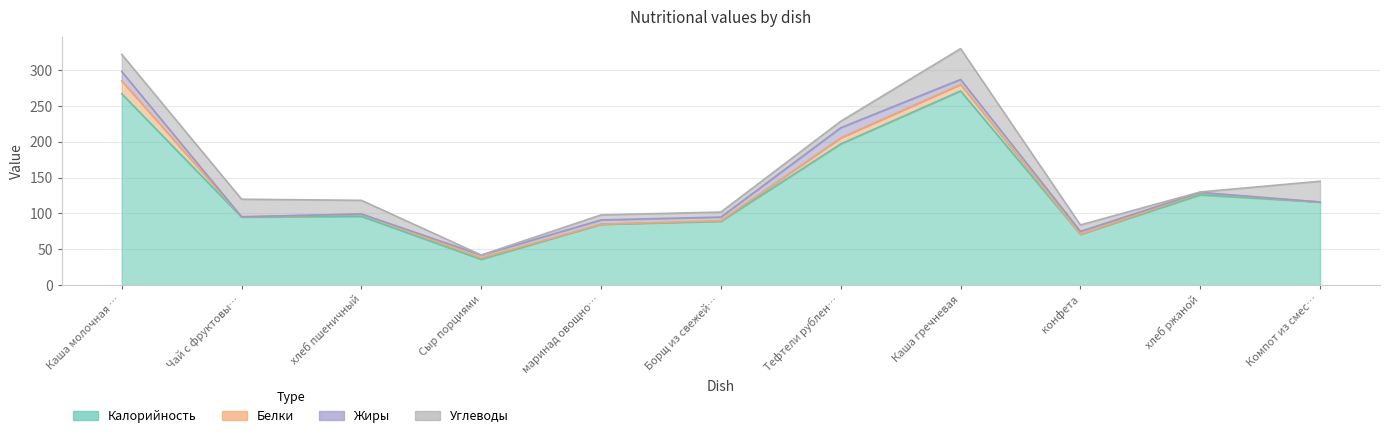

Reading right to left, what are all the values shown in this chart?

Калорийность: Компот из смеси сухофруктов=116.0	хлеб ржаной=126.0	конфета=71.0	Каша гречневая=271.0	Тефтели рубленные=197.0	Борщ из свежей капусты=89.0	маринад овощной=85.0	Сыр порциями=36.0	хлеб пшеничный=96.0	Чай с фруктовым соком=95.0	Каша молочная овсянная=267.0
Белки: Компот из смеси сухофруктов=0.0	хлеб ржаной=2.8	конфета=0.0	Каша гречневая=9.0	Тефтели рубленные=8.6	Борщ из свежей капусты=1.0	маринад овощной=0.0	Сыр порциями=2.0	хлеб пшеничный=3.0	Чай с фруктовым соком=0.3	Каша молочная овсянная=18.0
Жиры: Компот из смеси сухофруктов=0.0	хлеб ржаной=0.6	конфета=4.0	Каша гречневая=7.0	Тефтели рубленные=14.1	Борщ из свежей капусты=5.0	маринад овощной=6.0	Сыр порциями=4.0	хлеб пшеничный=0.3	Чай с фруктовым соком=0.0	Каша молочная овсянная=13.0
Углеводы: Компот из смеси сухофруктов=29.0	хлеб ржаной=0.6	конфета=9.0	Каша гречневая=43.0	Тефтели рубленные=9.0	Борщ из свежей капусты=7.0	маринад овощной=7.0	Сыр порциями=0.0	хлеб пшеничный=19.0	Чай с фруктовым соком=24.5	Каша молочная овсянная=24.0